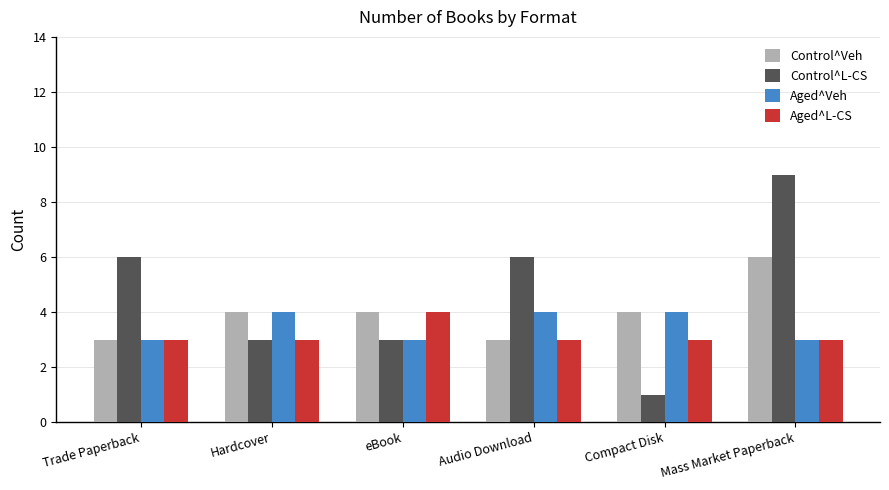

The value of Control^Veh at Trade Paperback is 1. True or false?

False